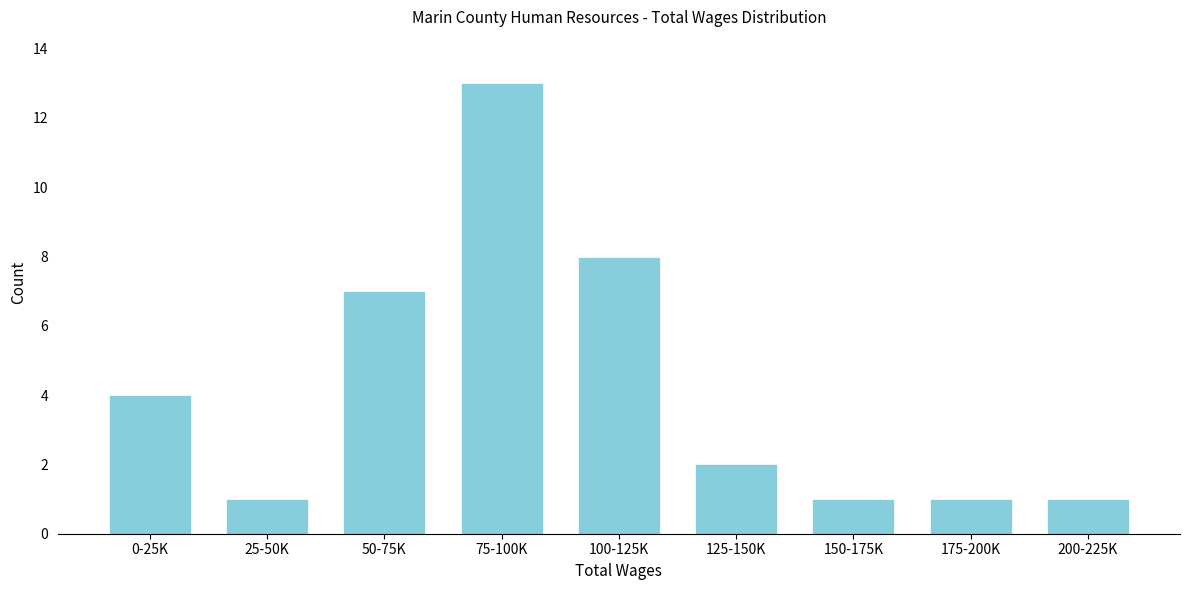

Reading left to right, transcribe all the data shown in this chart.

4	1	7	13	8	2	1	1	1